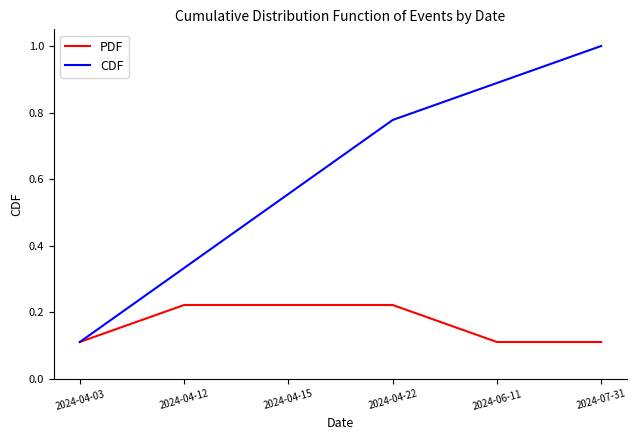

What position from the right is 2024-04-03?

6